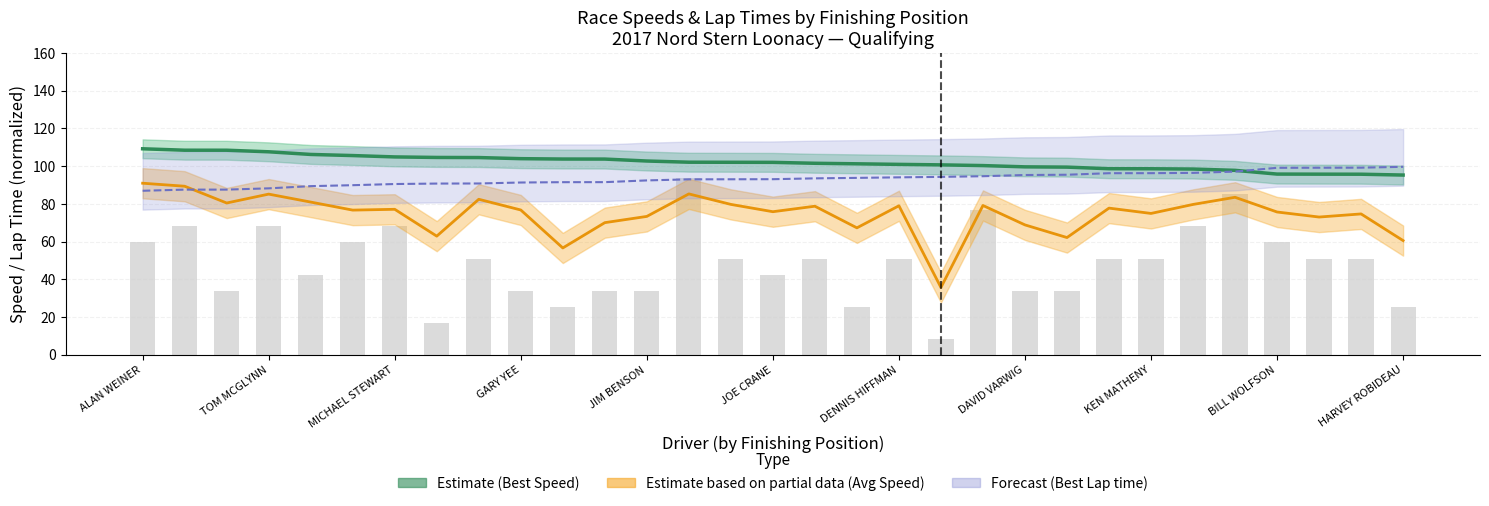

The value at KEN MATHENY is 69.9. True or false?

False